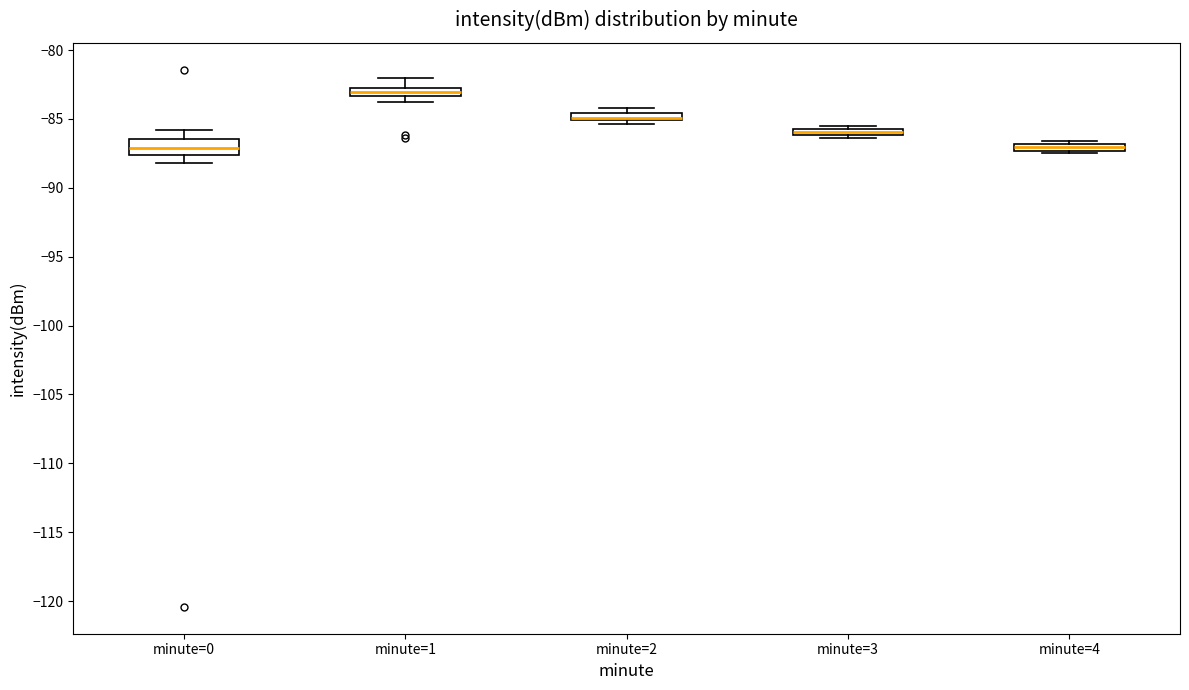

Where is the upper edge of the box for minute=3 on the y-axis? The values are not printed on the chart, so give them approximately, as read against the axis.

-85.5